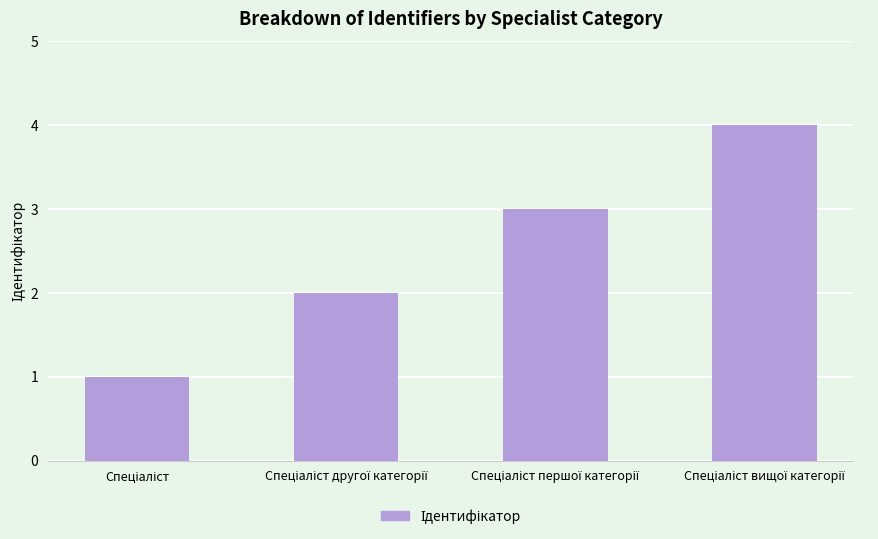

What is the smallest value displayed?

1